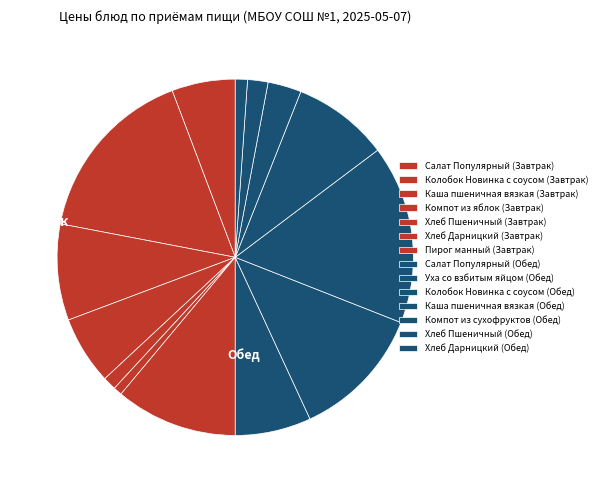

Count the number of slices in the pie.

14